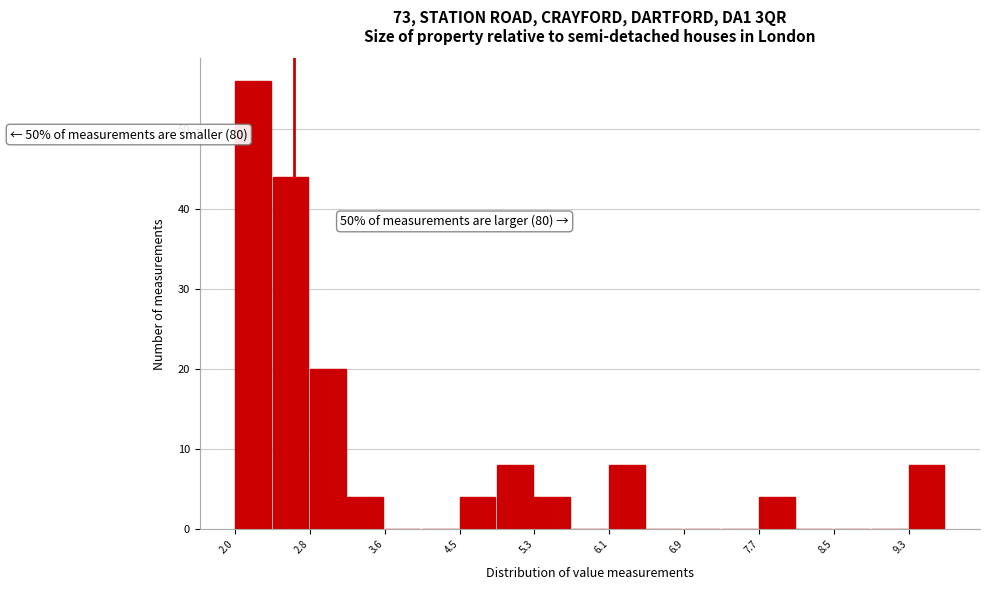

Which range on the x-axis has the tallest bar?

2.0 to 2.4